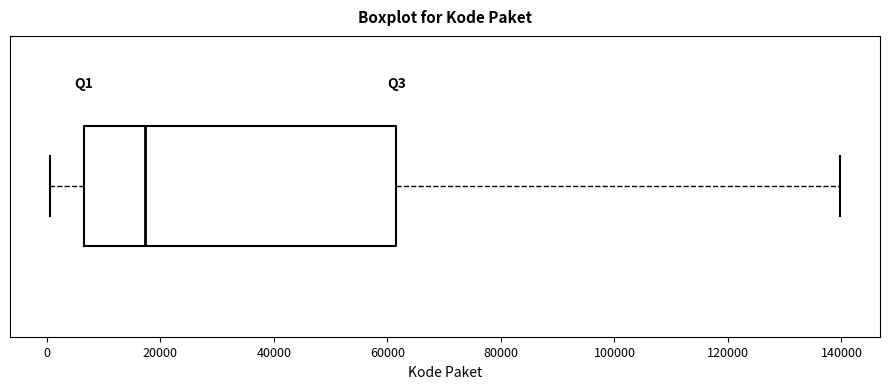

Where does the median line of the box sit on the x-axis? The values are not printed on the chart, so give them approximately, as read against the axis.

18000